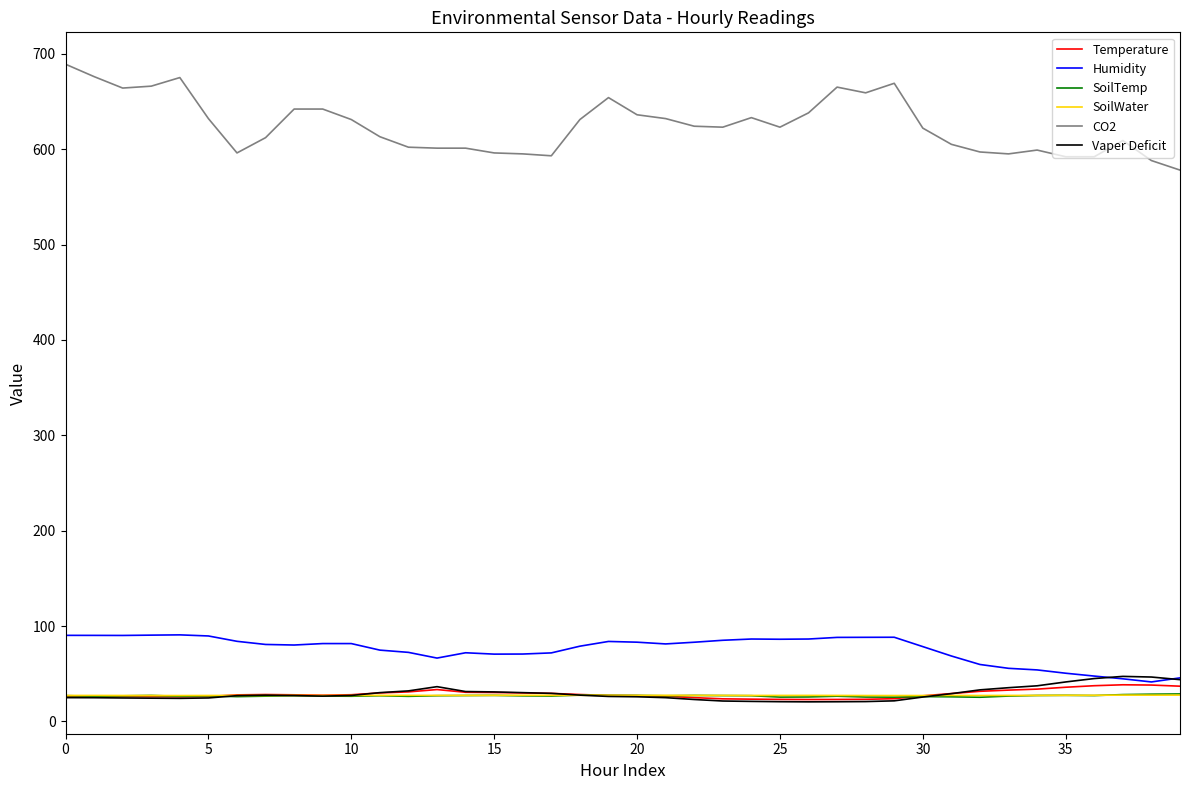

How many lines are shown in the chart?

6